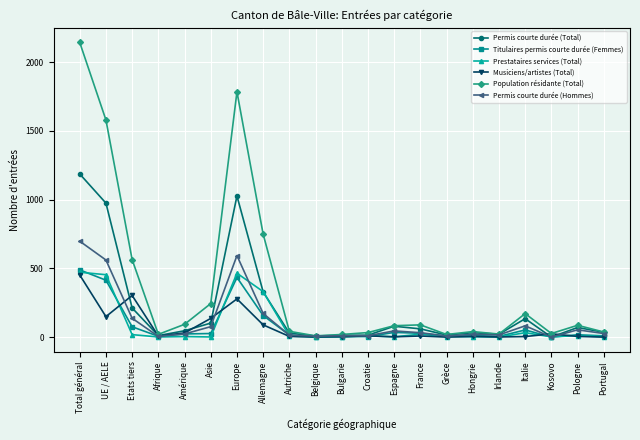

The Prestataires services (Total) series shows -264 at Belgique. True or false?

False